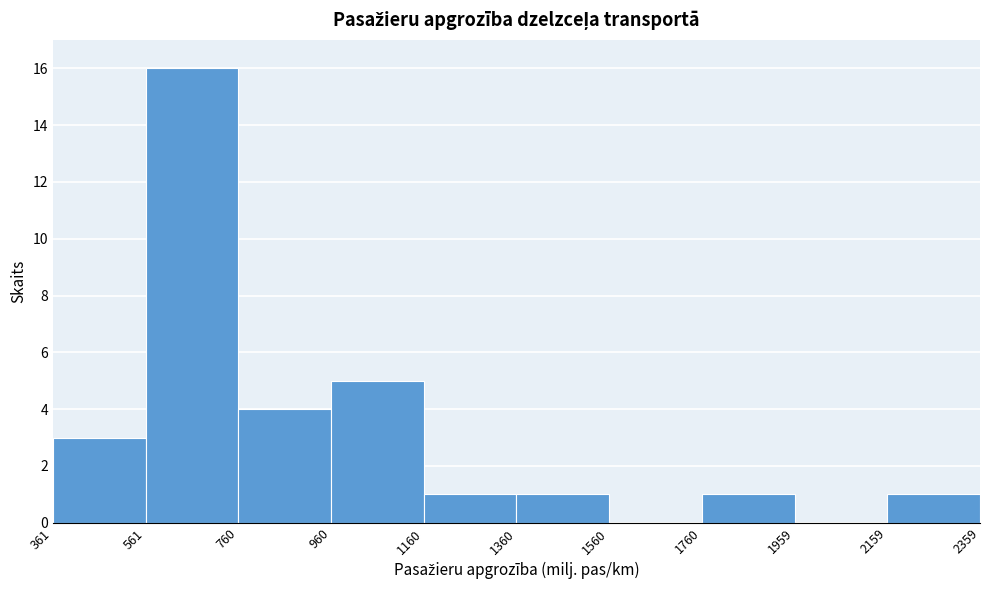

What is the height of the bar covering 760 to 960 on the x-axis? The values are not printed on the chart, so give them approximately, as read against the axis.

4